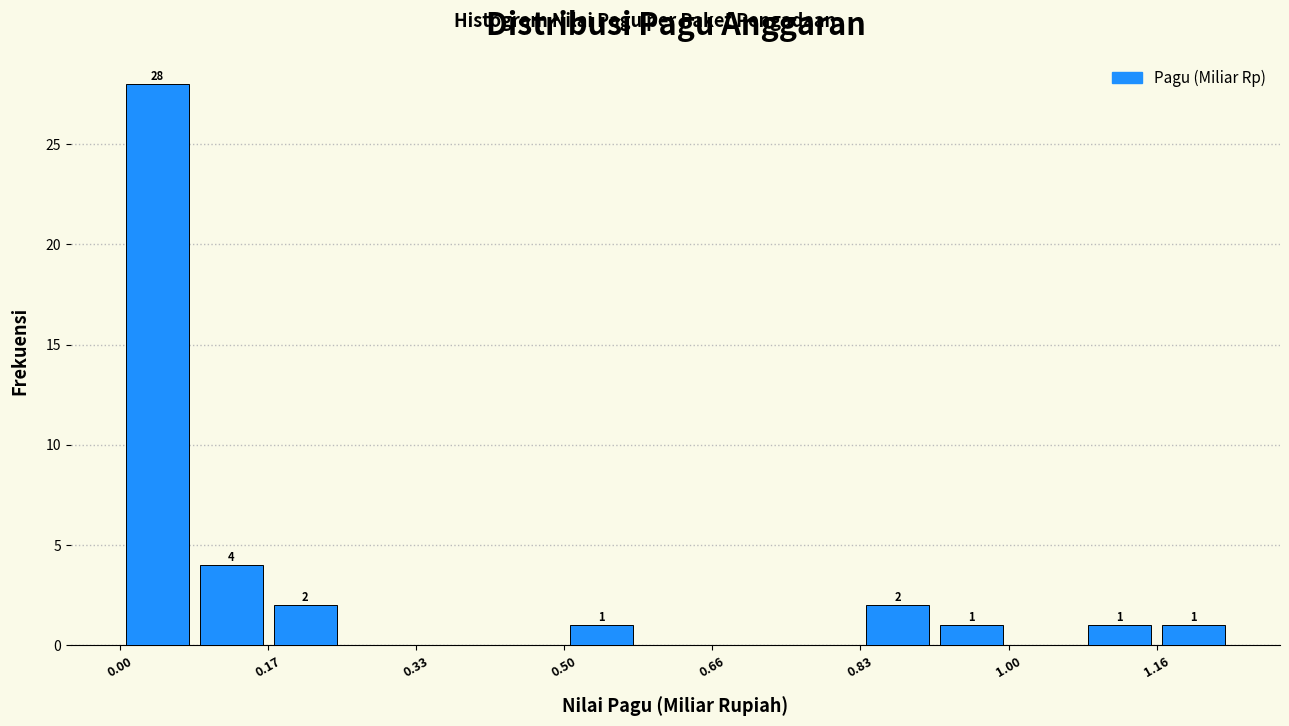

Over which range of the x-axis is the bar tallest?

0.00 to 0.08